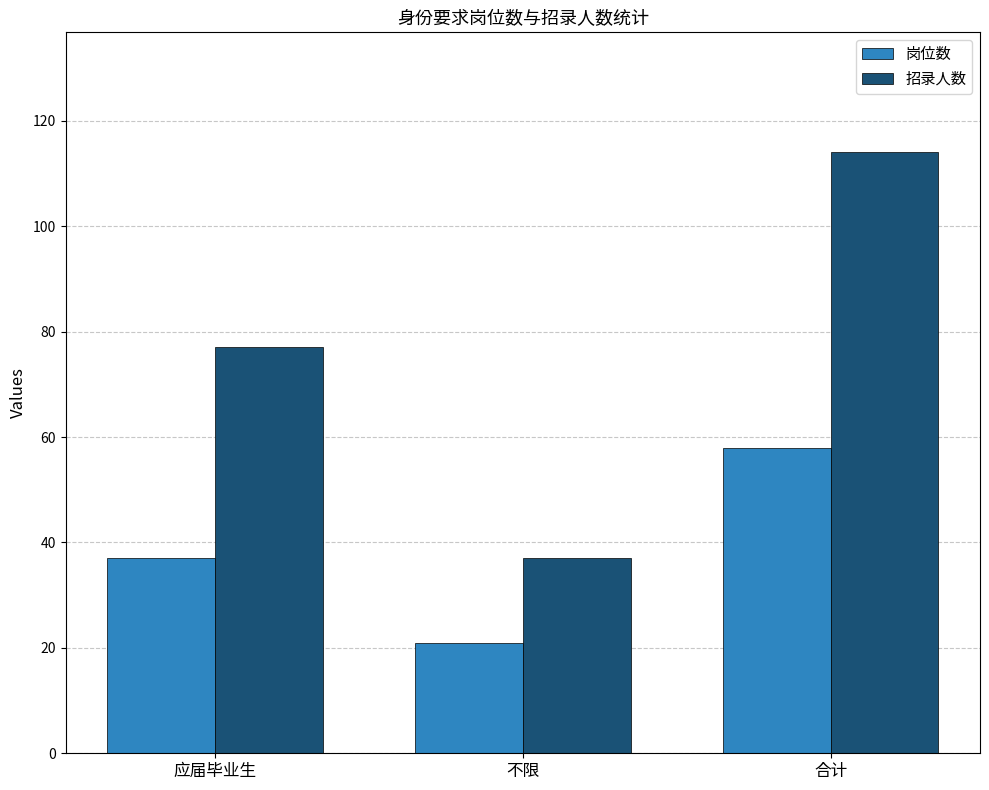

How many 招录人数 values are between 37 and 114?

3